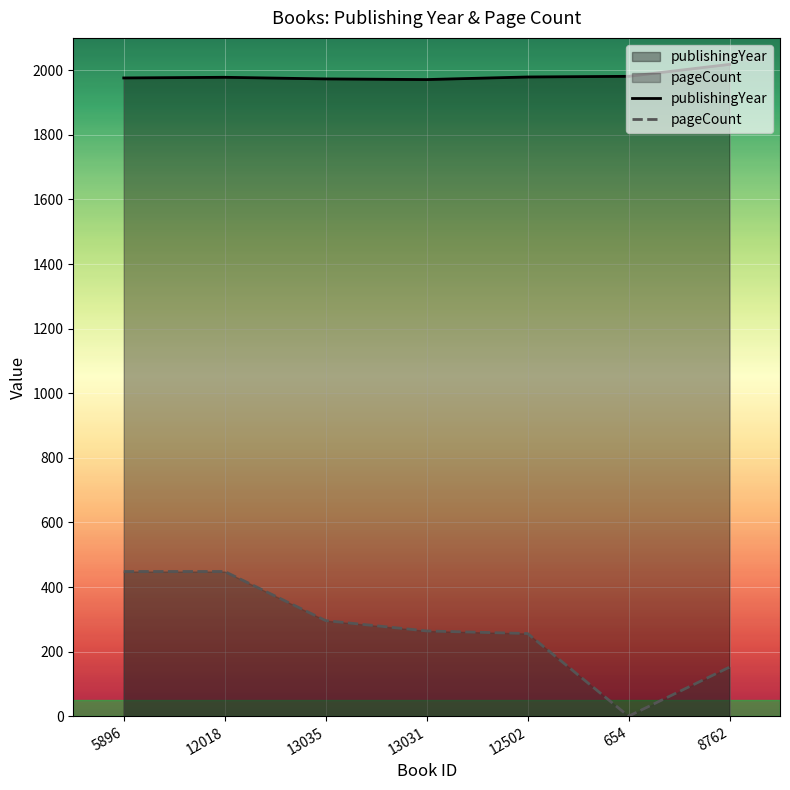

At which category is the sum across all series the highest?

12018